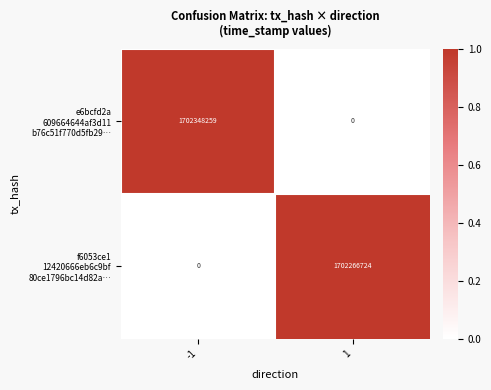

What is the spread (max minus min) of values at -1?

1702348259